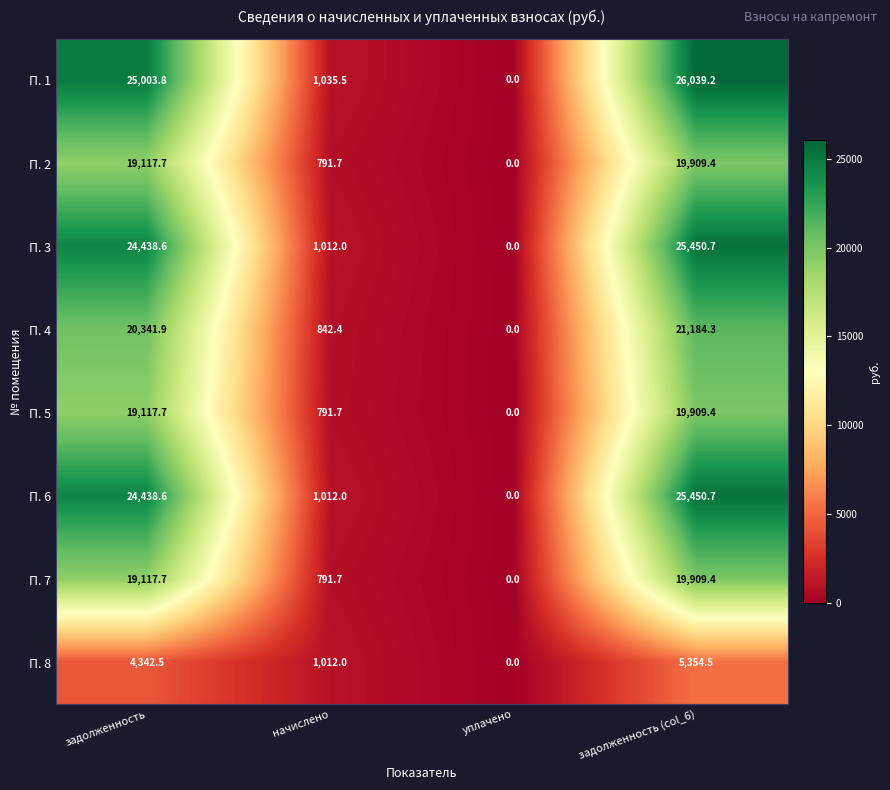

What is the average value of the П. 7 series?

9954.7